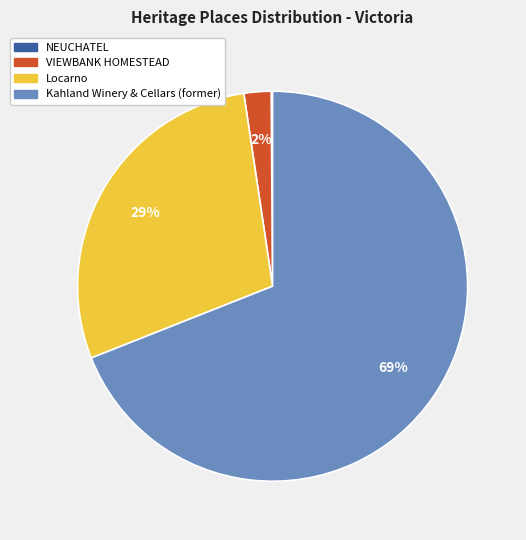

Which category accounts for the majority?

Kahland Winery & Cellars (former)